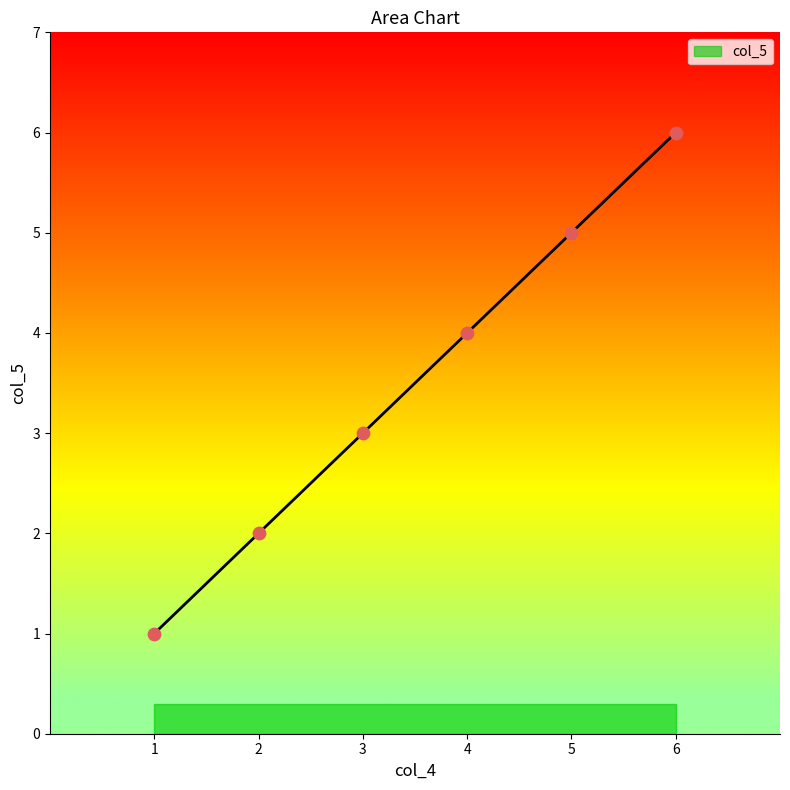

Which has a higher value, 1 or 4?

4